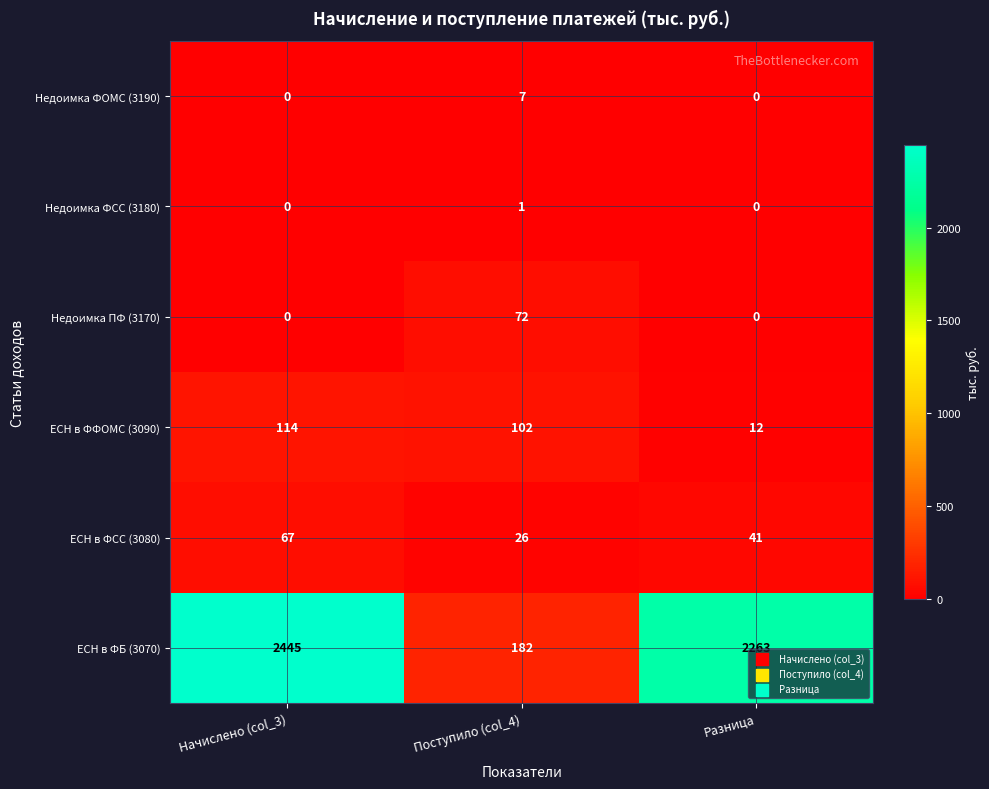

Rank the series at Поступило (col_4) from lowest to highest value.

Недоимка ФСС (3180), Недоимка ФОМС (3190), ЕСН в ФСС (3080), Недоимка ПФ (3170), ЕСН в ФФОМС (3090), ЕСН в ФБ (3070)